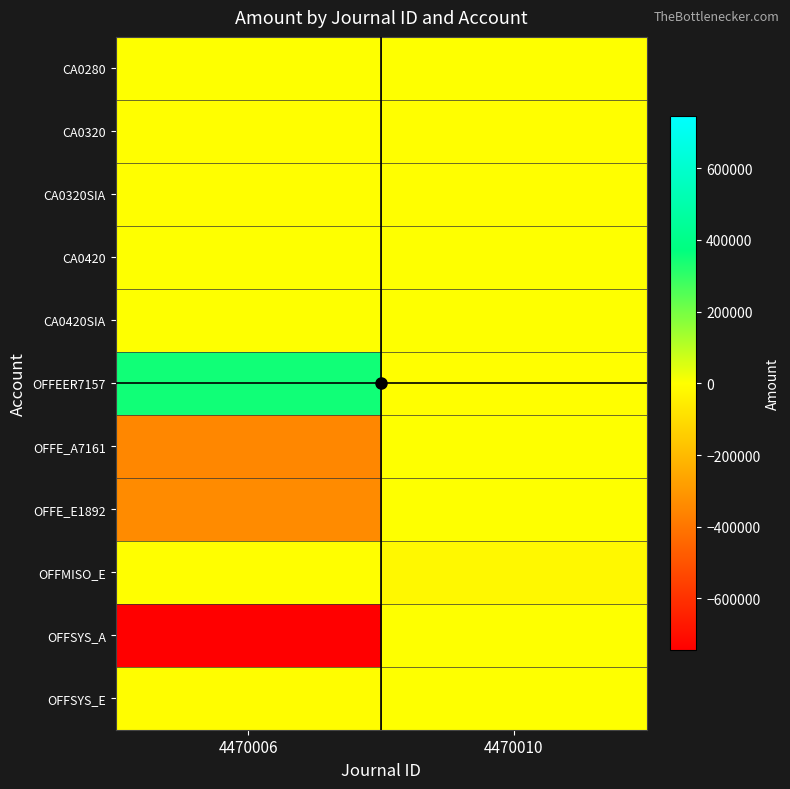

Reading left to right, extract all data points from this chart.

CA0280: 4470006=1549.0	4470010=0.0
CA0320: 4470006=-80.1	4470010=-28.0
CA0320SIA: 4470006=-45.0	4470010=-45.0
CA0420: 4470006=178.8	4470010=155.1
CA0420SIA: 4470006=696.3	4470010=726.8
OFFEER7157: 4470006=348523.1	4470010=-1404.5
OFFE_A7161: 4470006=-348523.1	4470010=1404.5
OFFE_E1892: 4470006=-335014.0	4470010=0.0
OFFMISO_E: 4470006=-1504.7	4470010=-18861.9
OFFSYS_A: 4470006=-745301.8	4470010=17.8
OFFSYS_E: 4470006=-3648.0	4470010=17.8